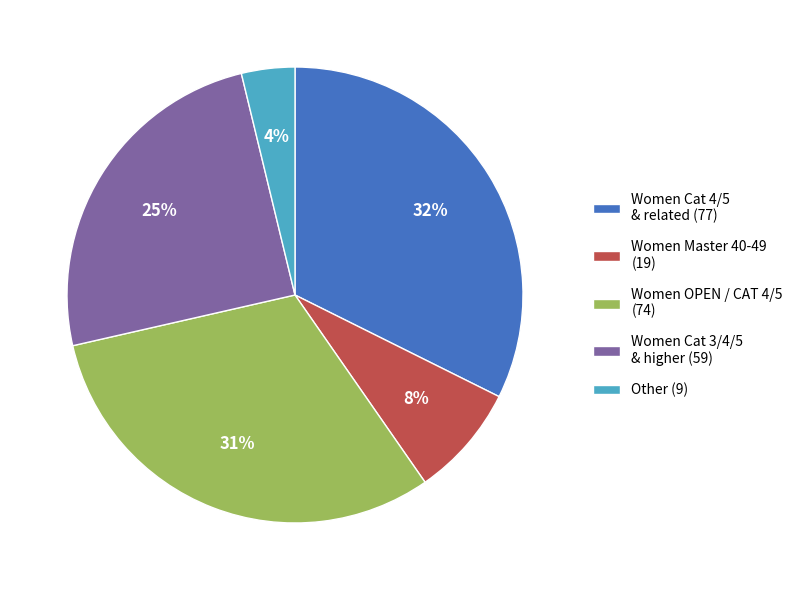

Which category has the biggest portion of the pie?

Women Cat 4/5 & related (77)